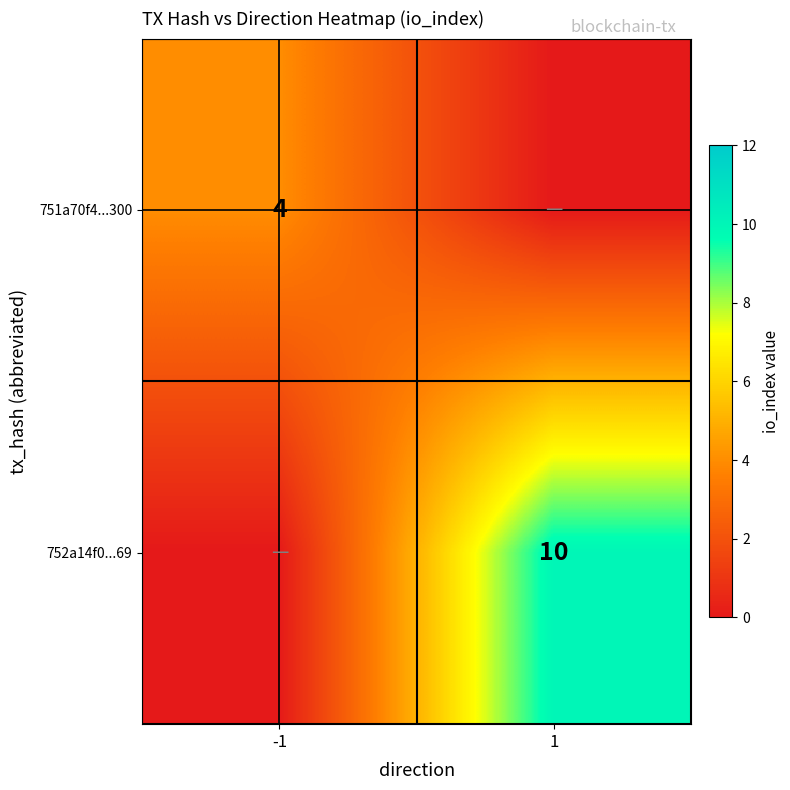

Is the value of 751a70f4...300 at -1 greater than the value of 752a14f0...69 at 1?

No